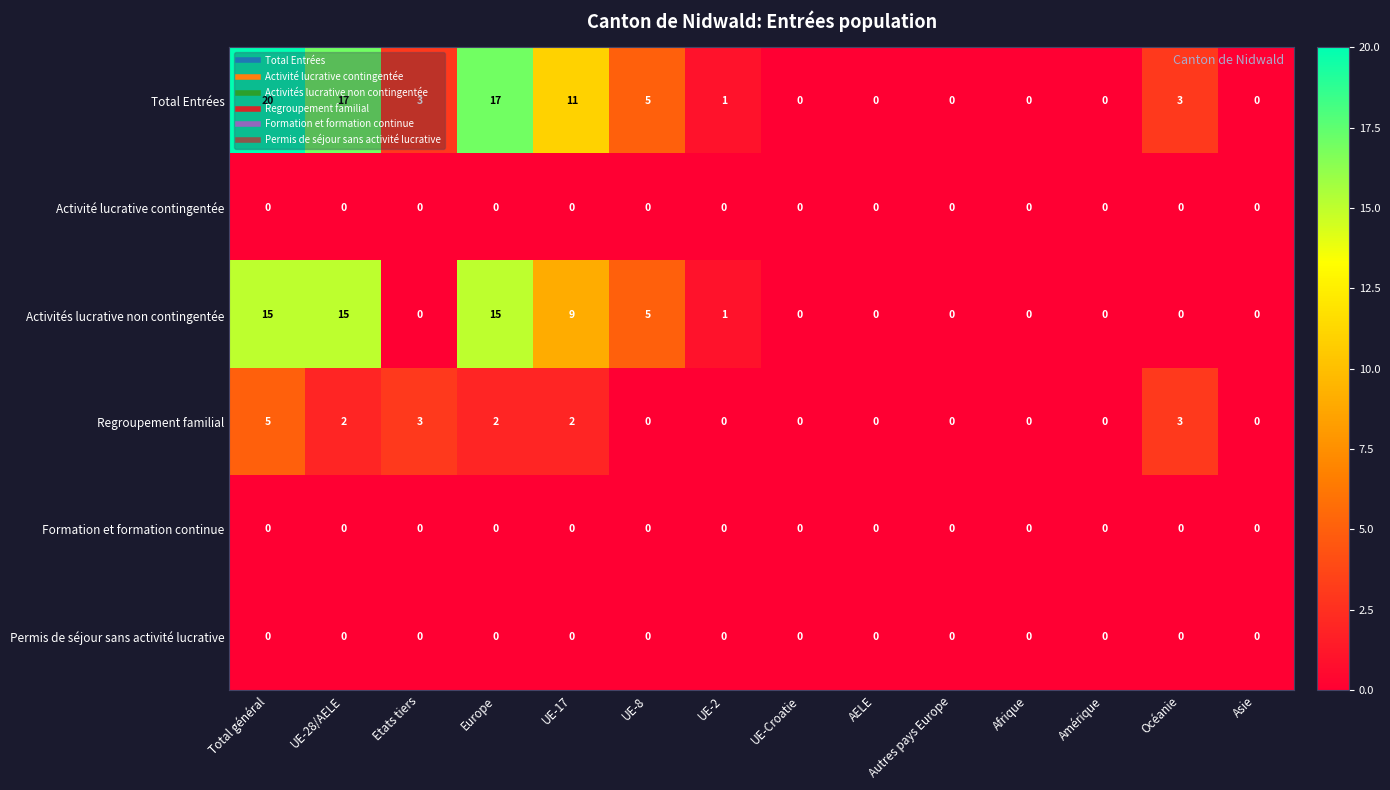

What is the sum of all Activités lucrative non contingentée values?

60